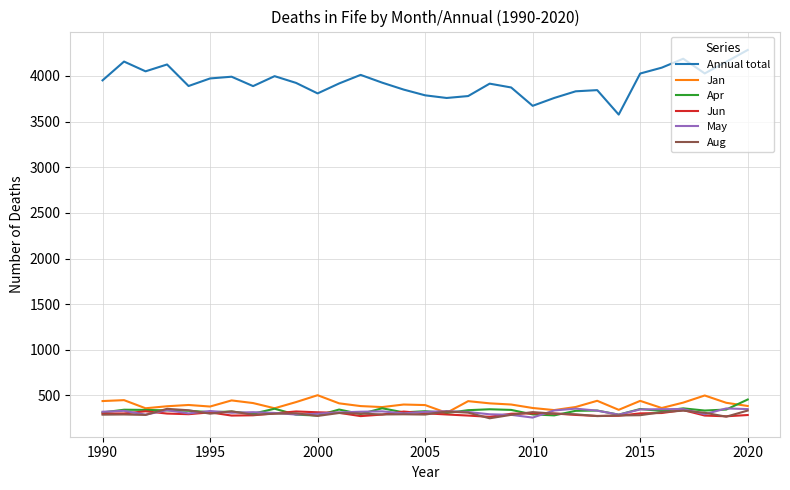

Which series has the largest total across all categories?

Annual total